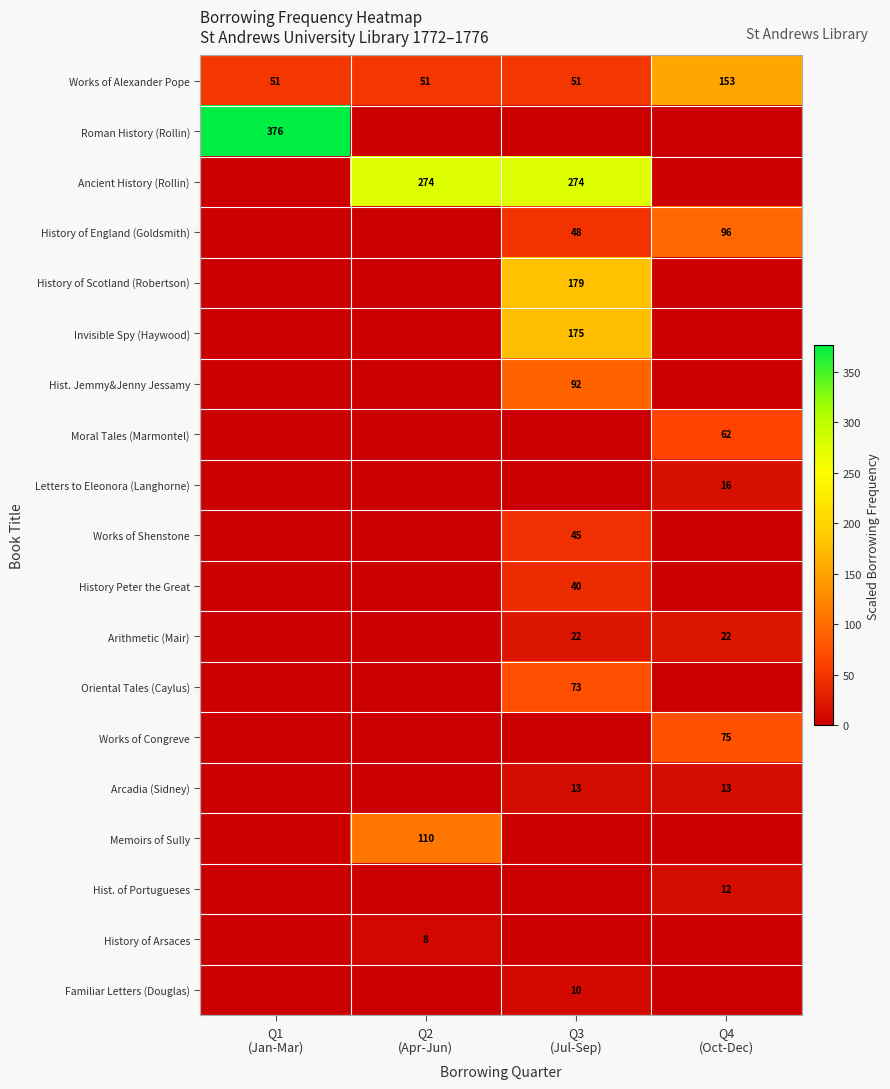

Is it true that Roman History (Rollin) equals 376 at Q1 (Jan-Mar)?

True